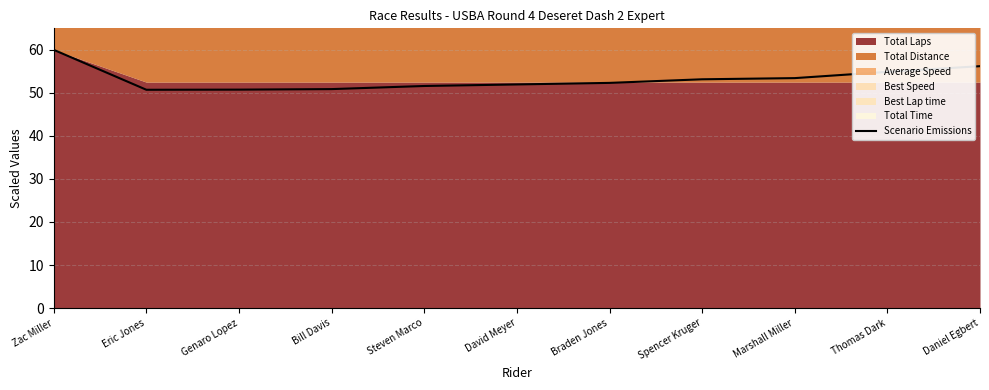

Where is the first local minimum?

Eric Jones